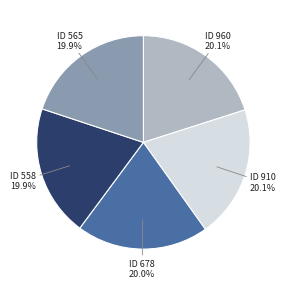

Is there any slice that represents more than half of the pie?

No